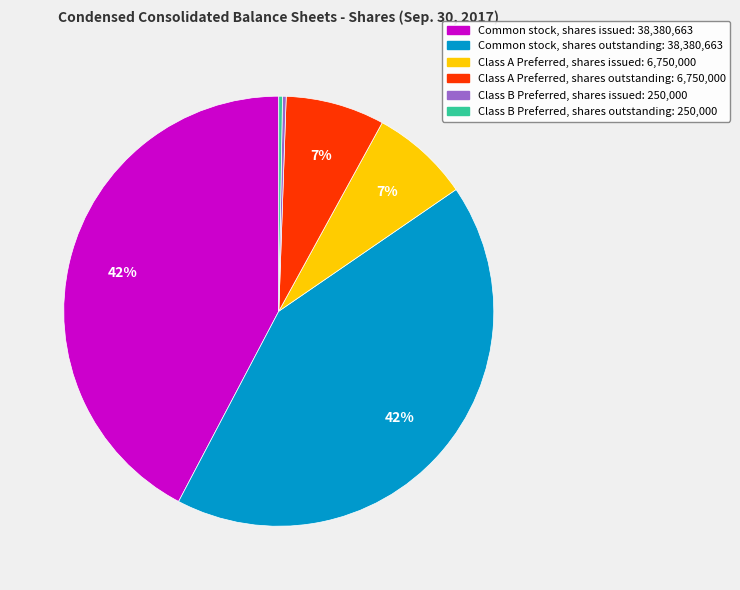

To the nearest percent, what is the average slice percentage?

17%